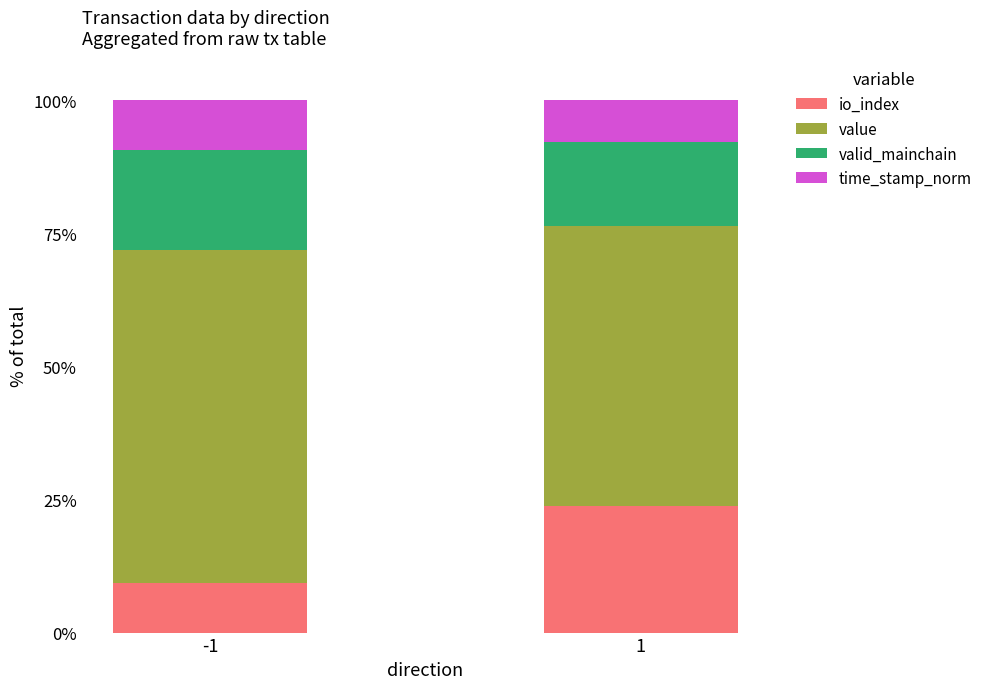

What is the total value across all series at -1?

100.0